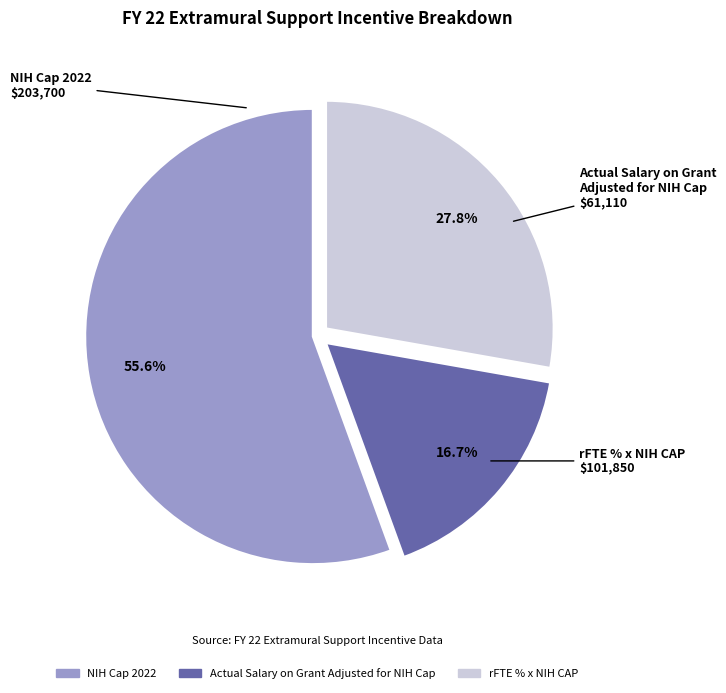

How many slices are in this pie chart?

3